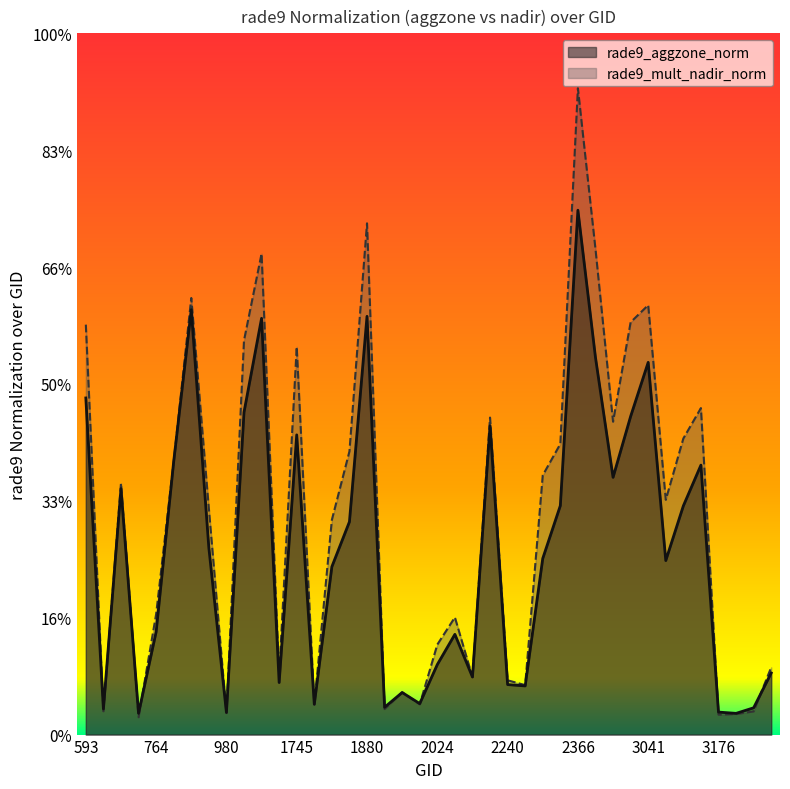

Where does the rade9_aggzone_norm series first go above 1?

593